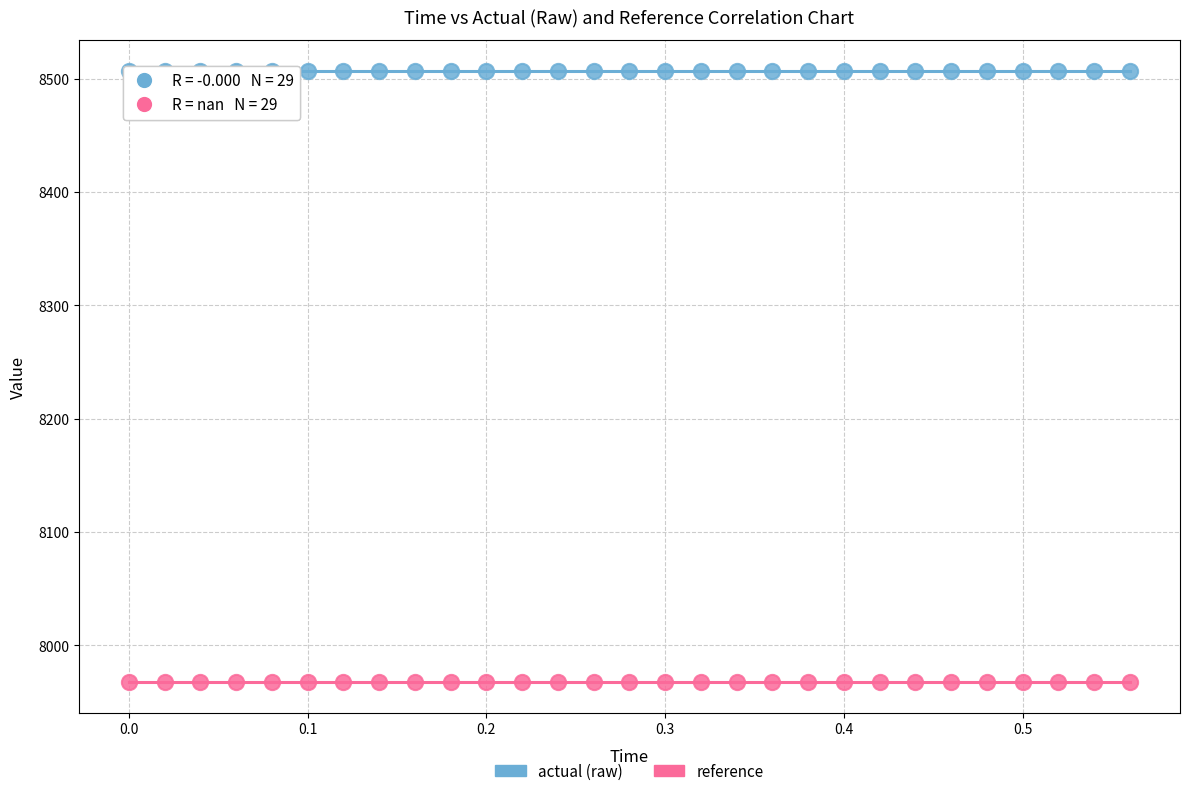

Which series contains the highest Y value?

actual (raw)